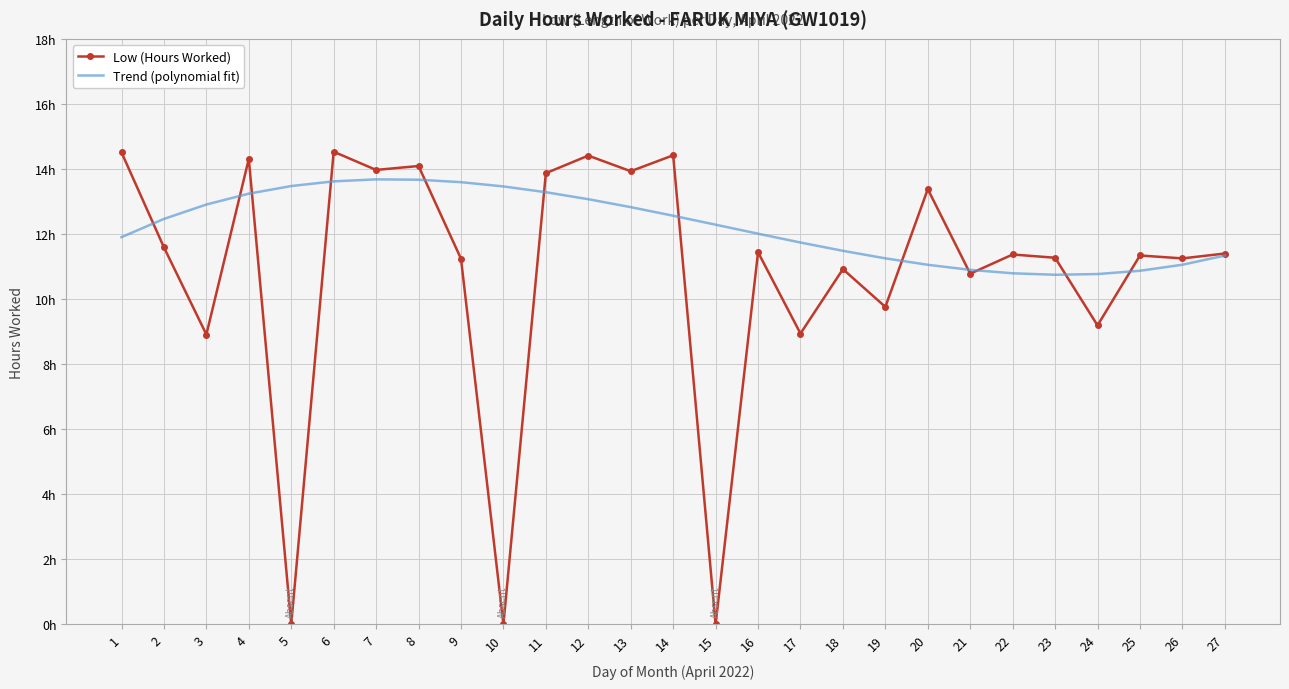

What is the average value of the Trend (polynomial fit) series?

12.2